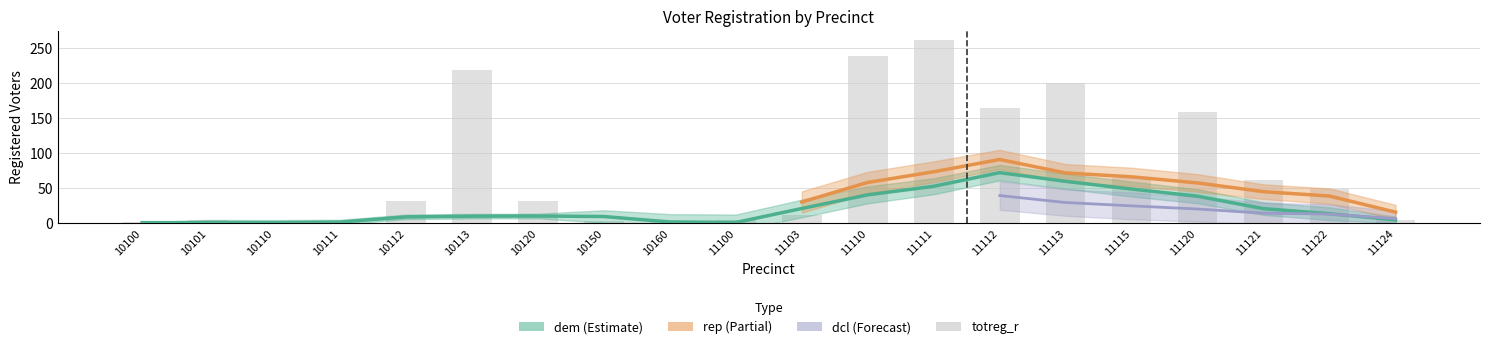

The totreg_r series shows 65 at 11115. True or false?

True